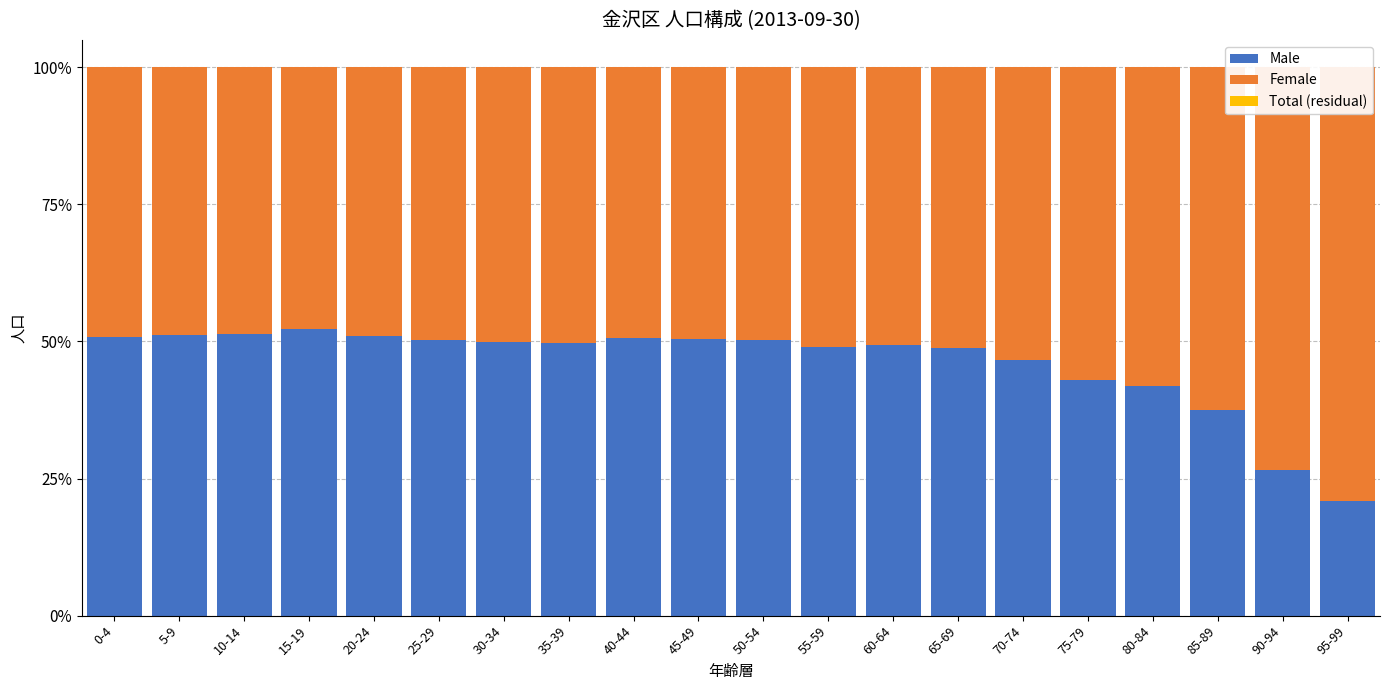

What is the difference between the highest and lowest values at 30-34?

50.1